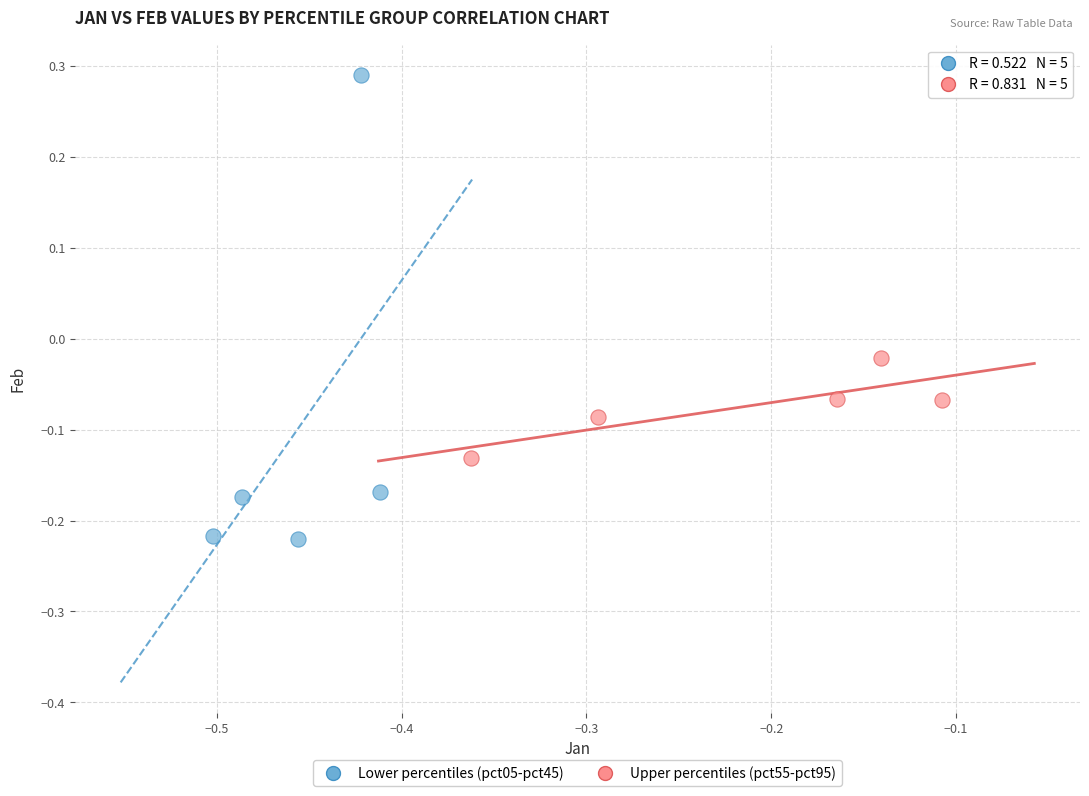

What are all the series names shown in the legend?

Lower percentiles (pct05-pct45), Upper percentiles (pct55-pct95)